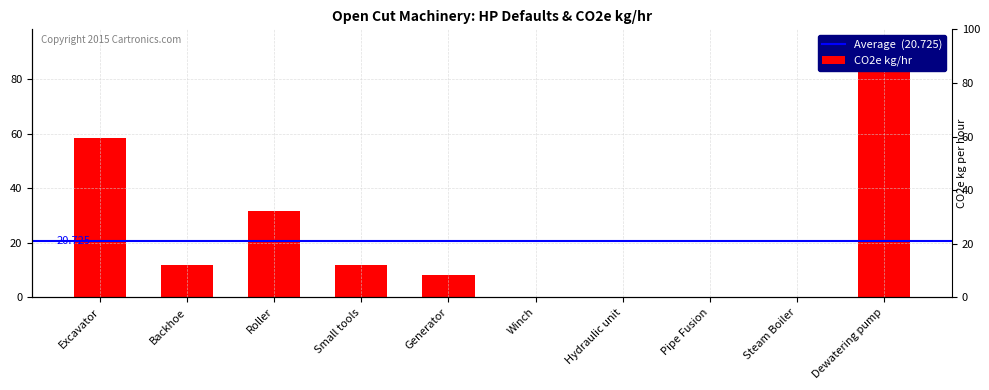

What is the label of the 8th bar from the right?

Roller